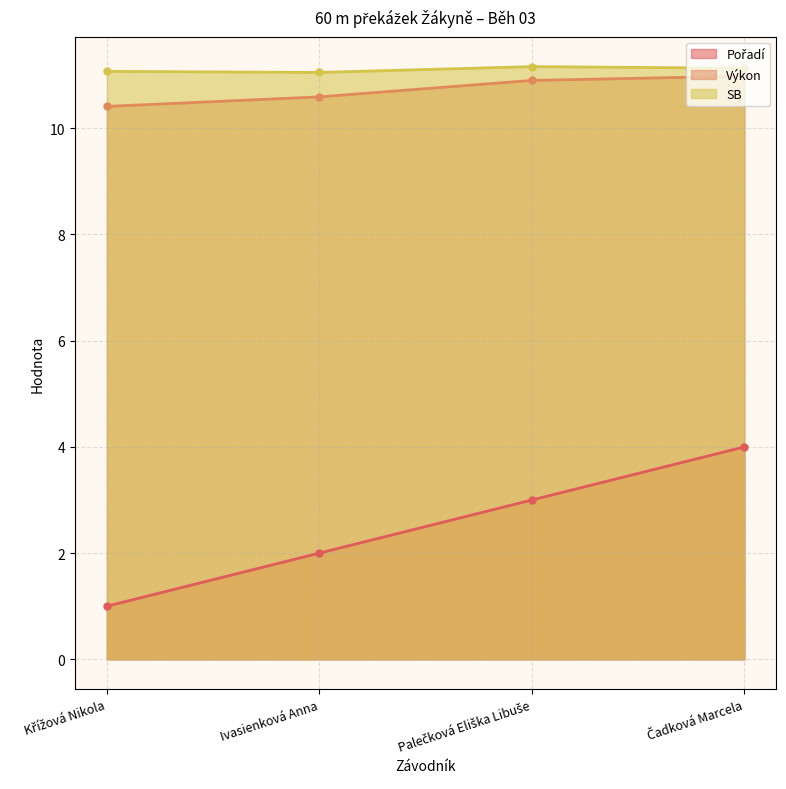

Rank the categories by SB value from highest to lowest.

Palečková Eliška Libuše, Čadková Marcela, Křížová Nikola, Ivasienková Anna